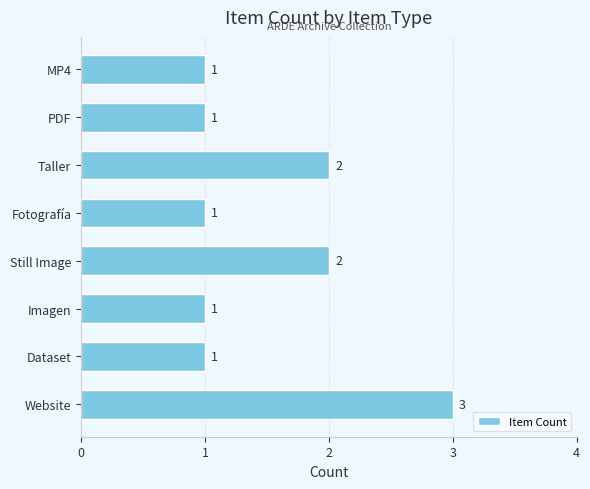

Reading bottom to top, list all the values displayed in this chart.

Website=3	Dataset=1	Imagen=1	Still Image=2	Fotografía=1	Taller=2	PDF=1	MP4=1